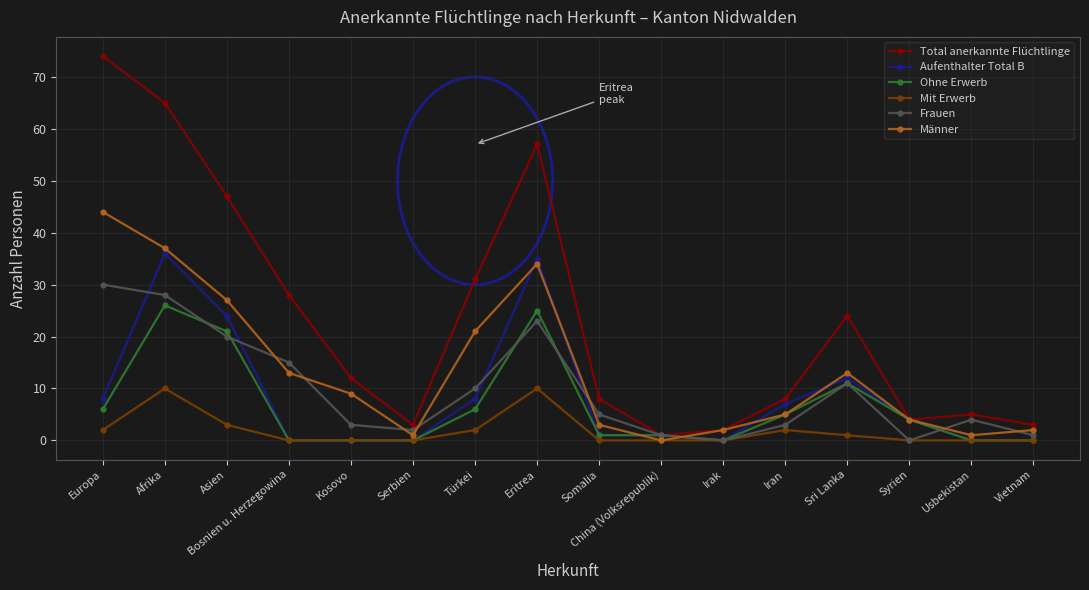

How many interior local peaks does the Männer series have?

2